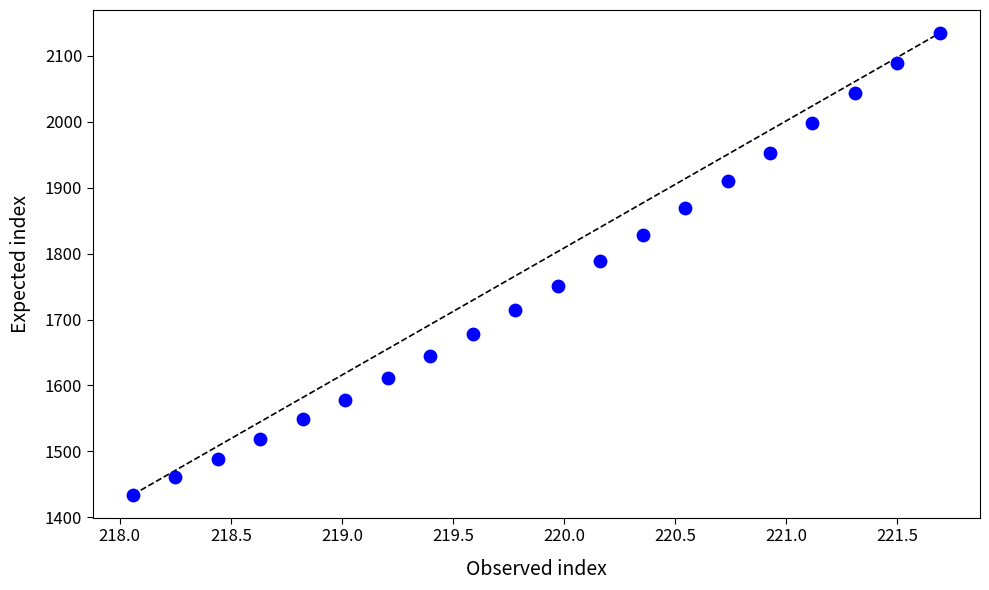

What is the range of X values (max minus min)?

3.6